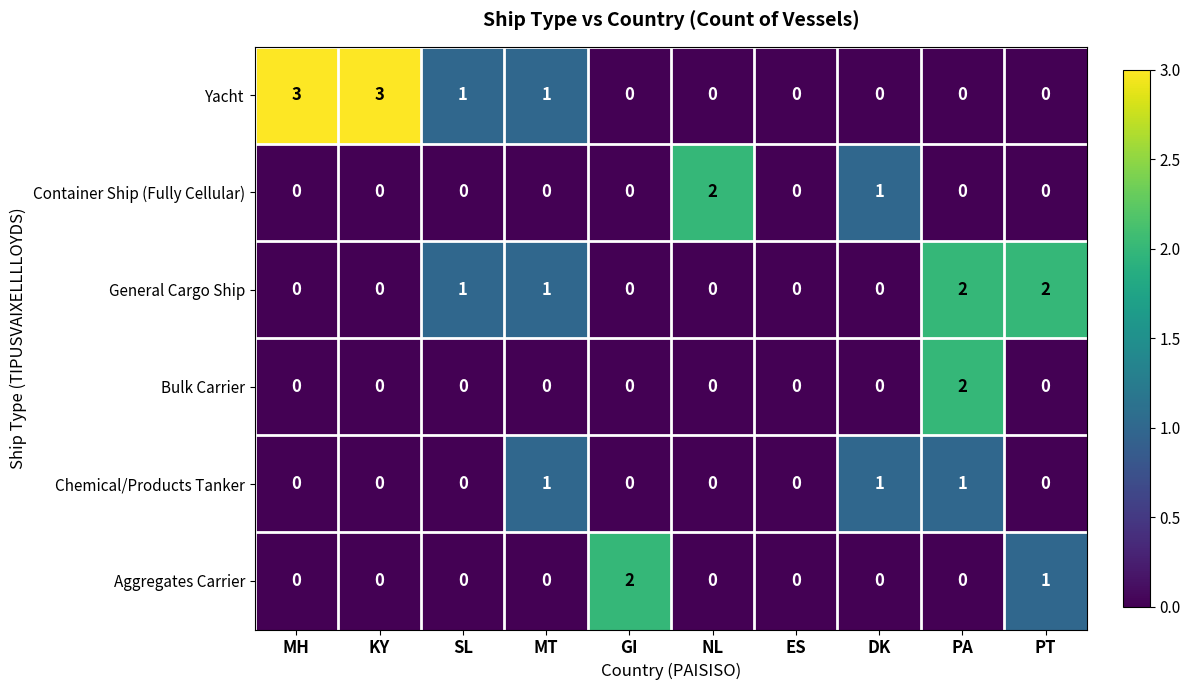

What is the maximum value shown in the chart?

3